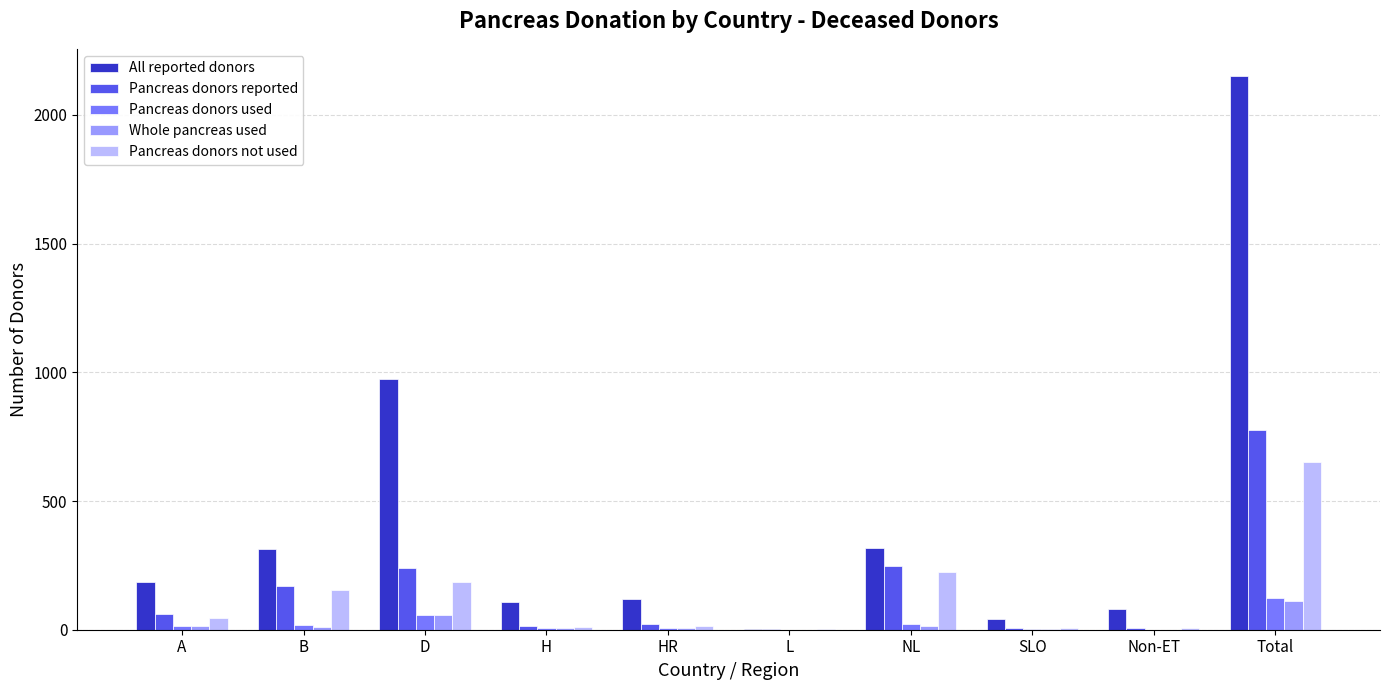

Which series has the largest range (max minus min)?

All reported donors